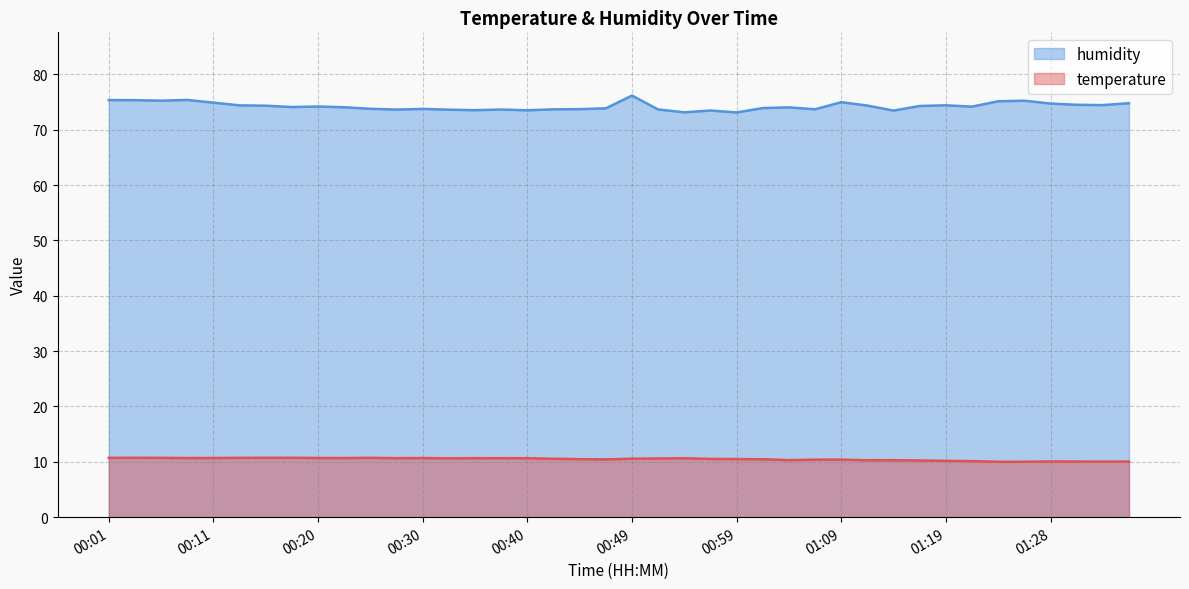

Rank the series at 00:42 from highest to lowest value.

humidity, temperature